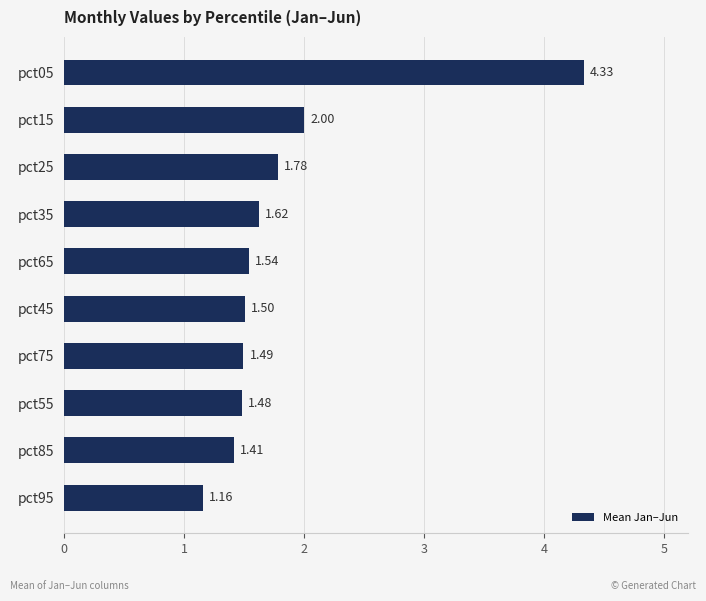

Rank the categories by value from highest to lowest.

pct05, pct15, pct25, pct35, pct65, pct45, pct75, pct55, pct85, pct95